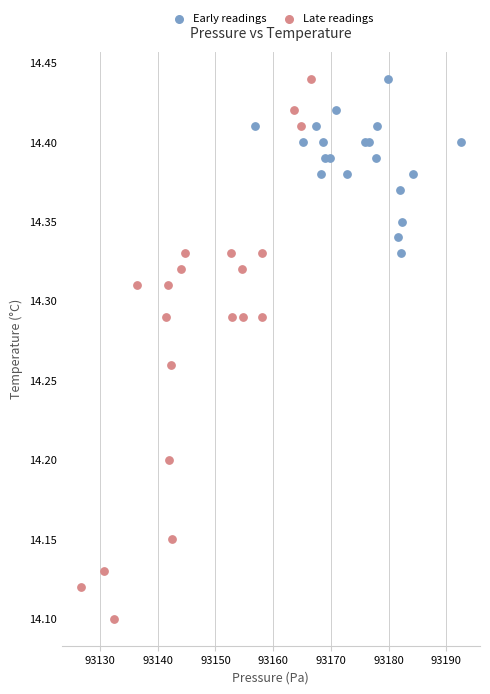

Which series reaches the minimum Y coordinate?

Late readings